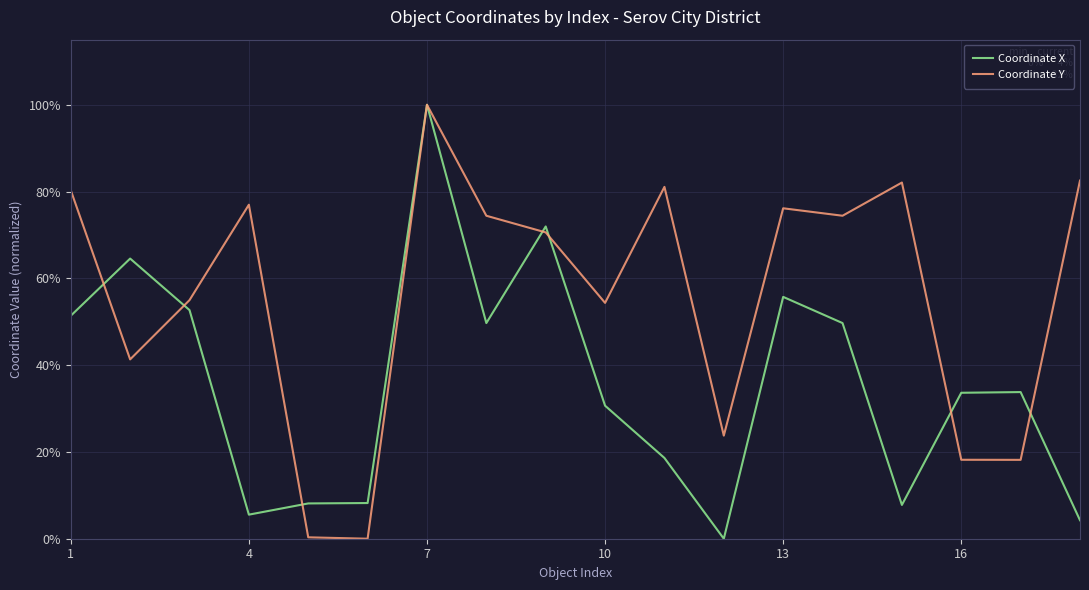

After their last crossing, which series has the higher values: Coordinate X or Coordinate Y?

Coordinate Y